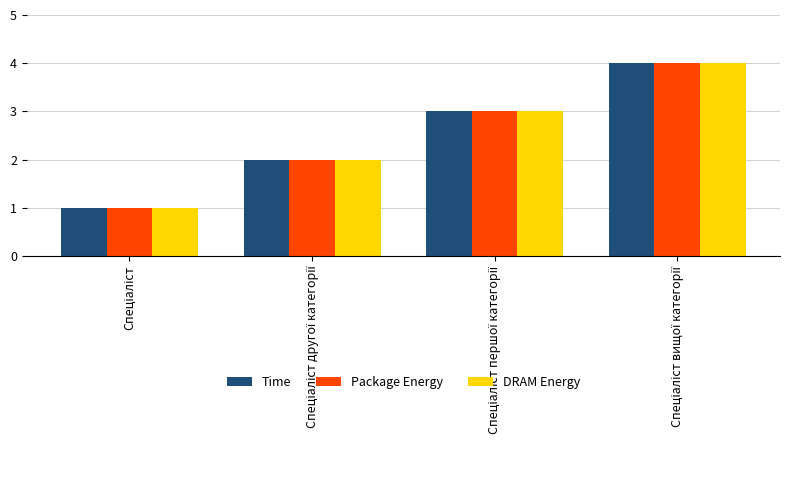

What is the difference between the maximum and minimum values in the DRAM Energy series?

3